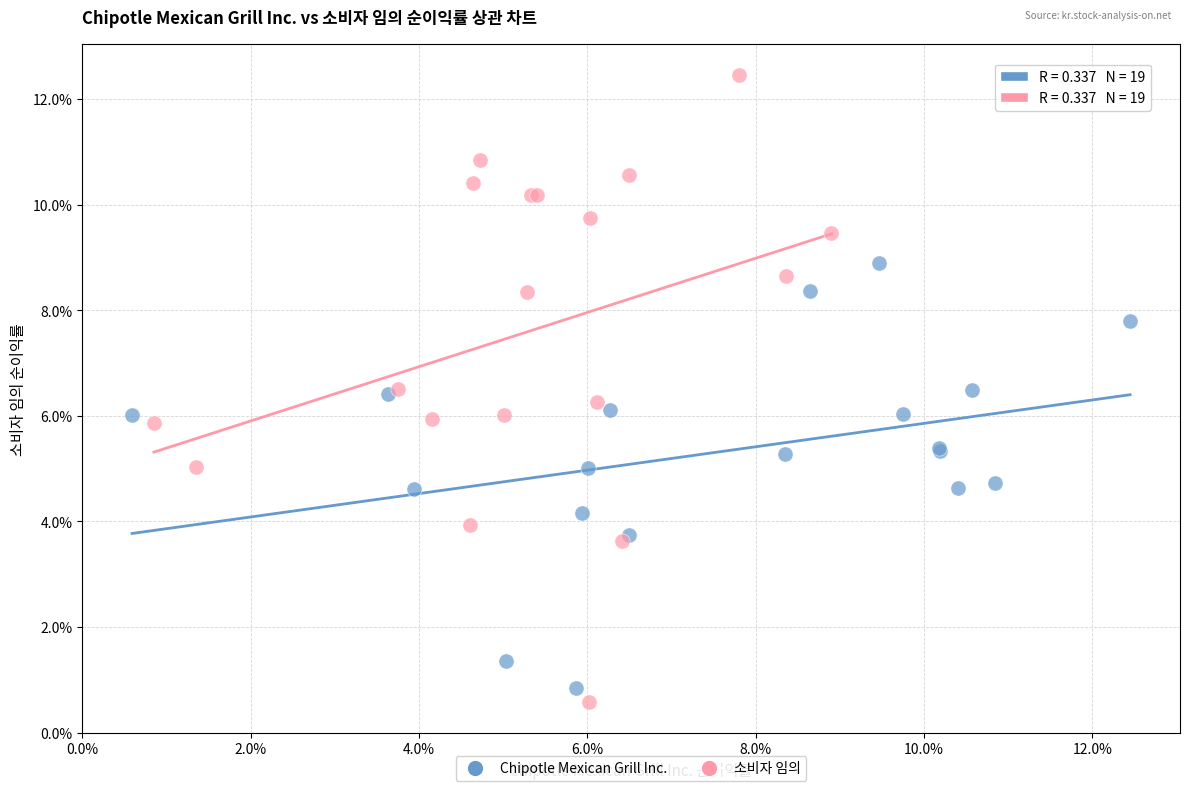

Which series has the largest Y range (max minus min)?

소비자 임의